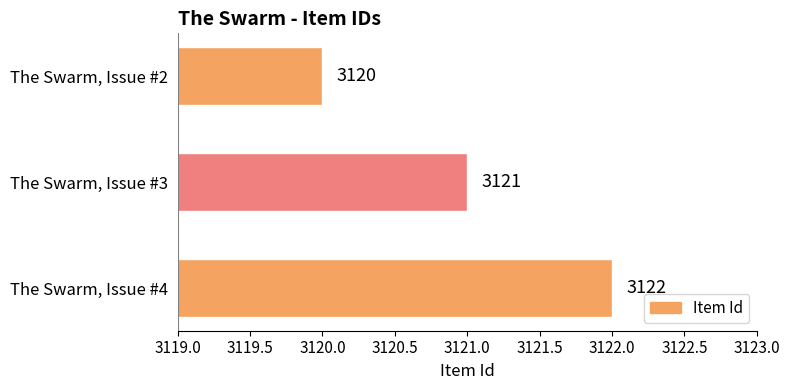

How many distinct data groups are displayed?

1